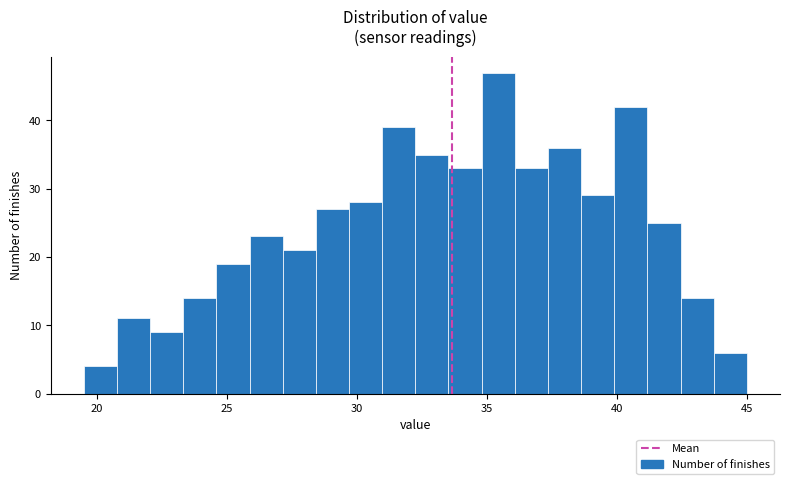

Read against the x-axis, roughly where is the centre of the tallest bar?

35.5